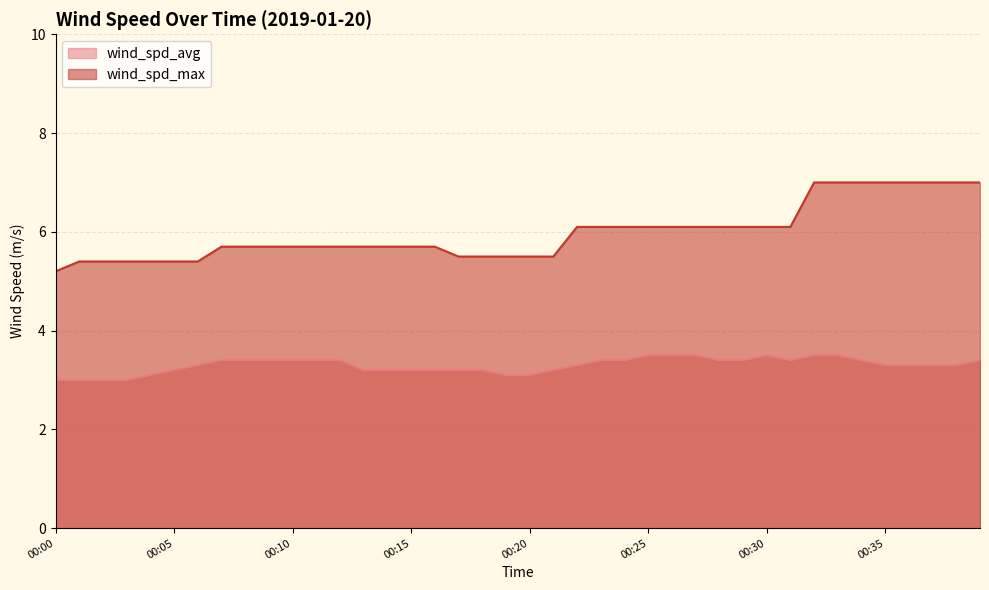

Which category has the lowest value in the wind_spd_max series?

00:00